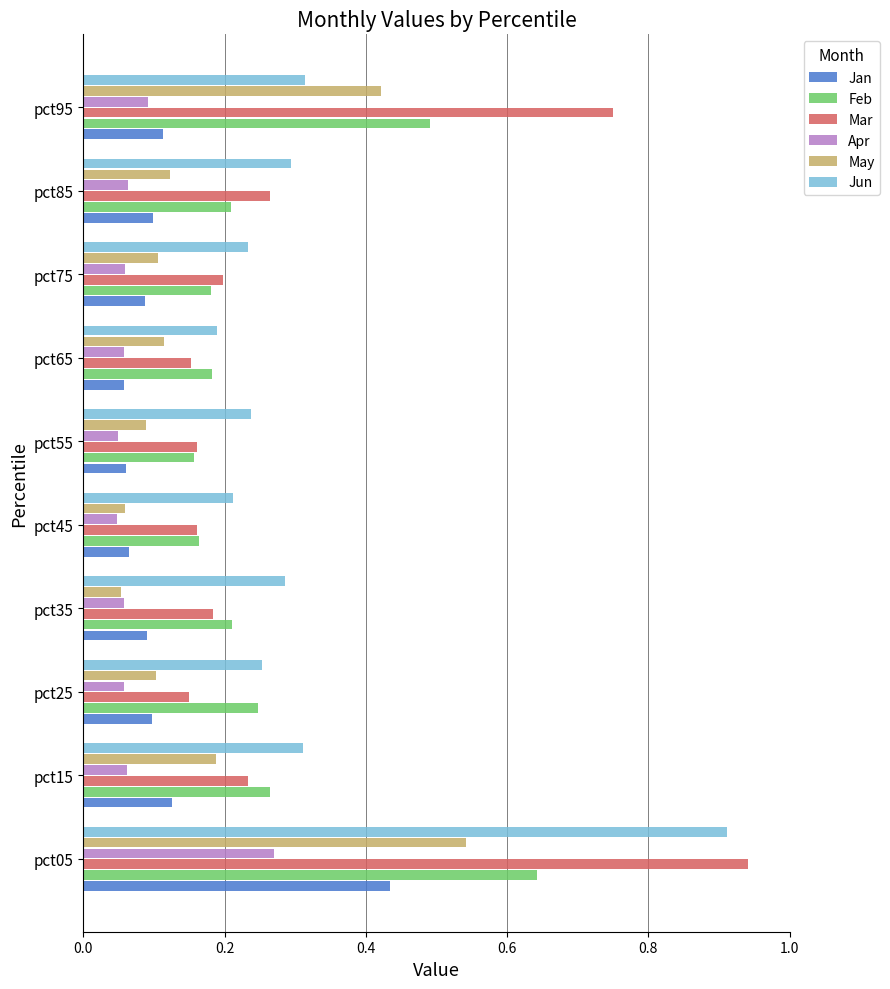

Which series has the largest range (max minus min)?

Mar